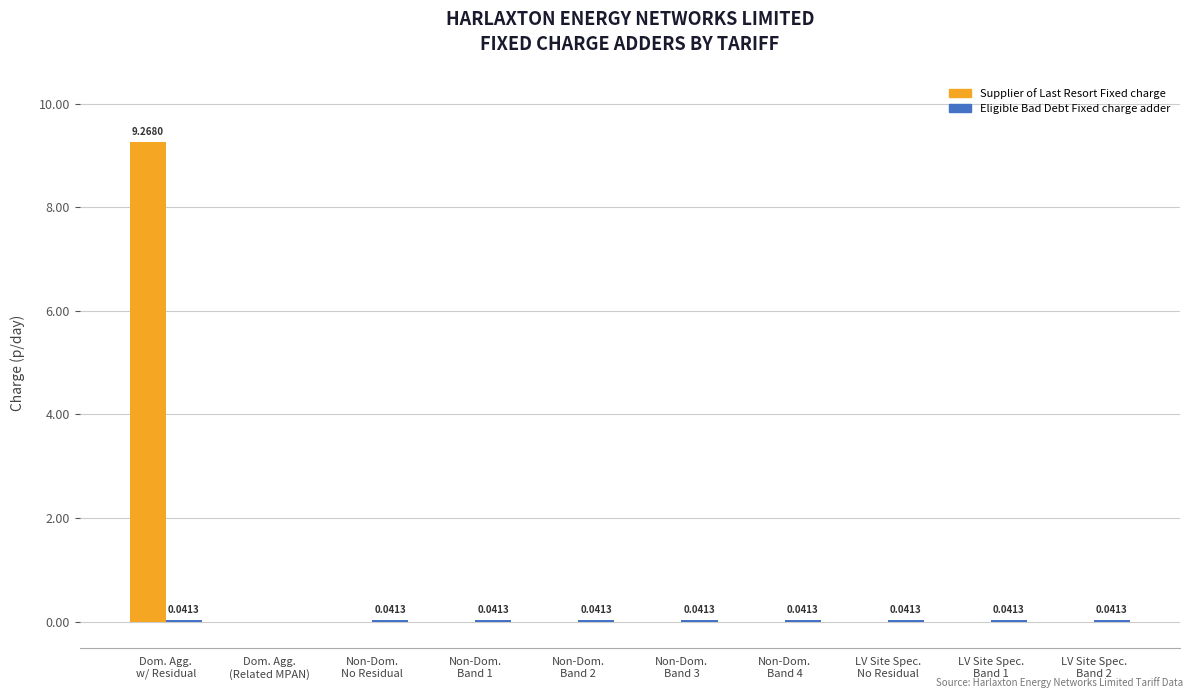

How many distinct data groups are displayed?

2